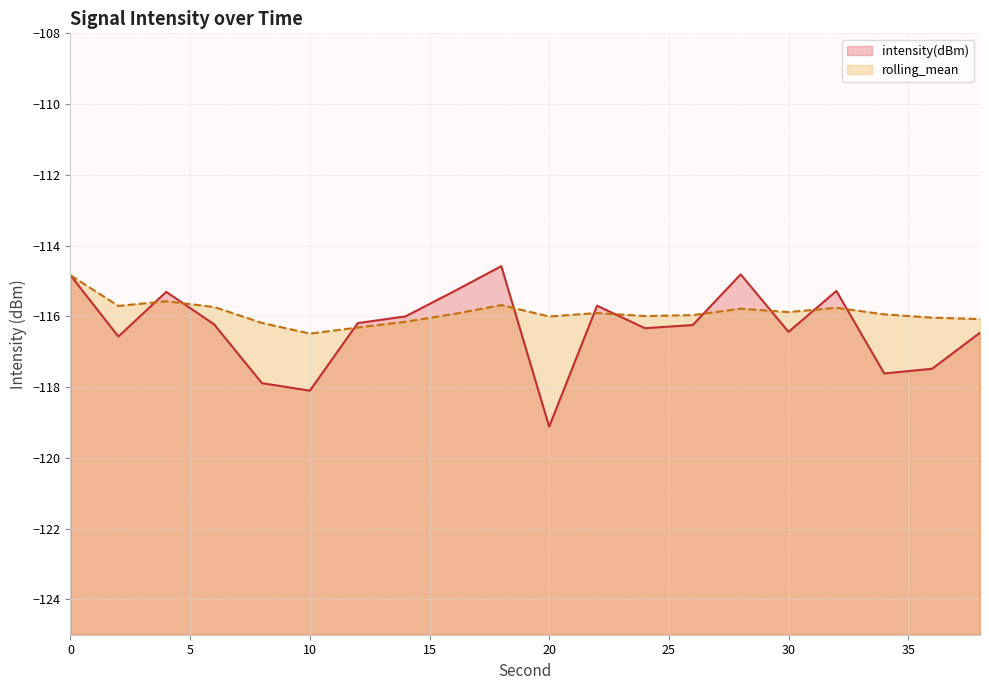

List the series in order of their peak value, lowest first.

rolling_mean, intensity(dBm)